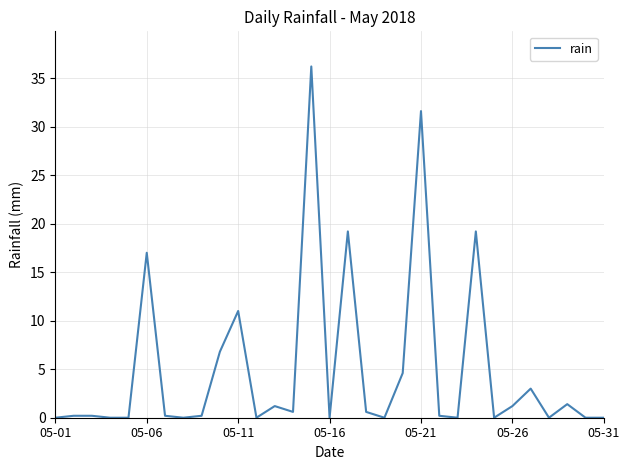

Is this an area chart (filled region under the line)?

No